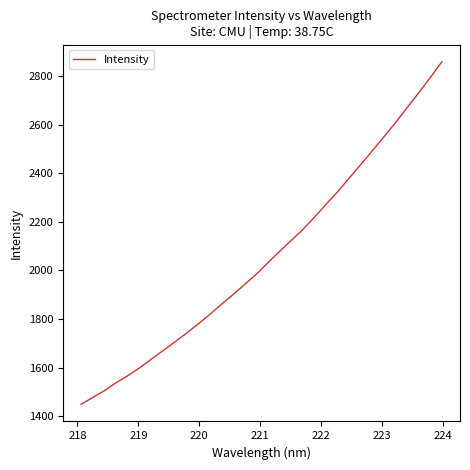

Reading left to right, extract all data points from this chart.

1448.7	1477.0	1504.7	1537.6	1566.2	1598.2	1633.2	1668.6	1703.8	1739.7	1777.2	1816.7	1858.2	1898.2	1940.3	1982.4	2029.7	2076.3	2121.1	2166.1	2216.7	2269.9	2322.0	2378.2	2434.3	2491.3	2549.4	2607.2	2669.2	2730.6	2793.6	2858.7